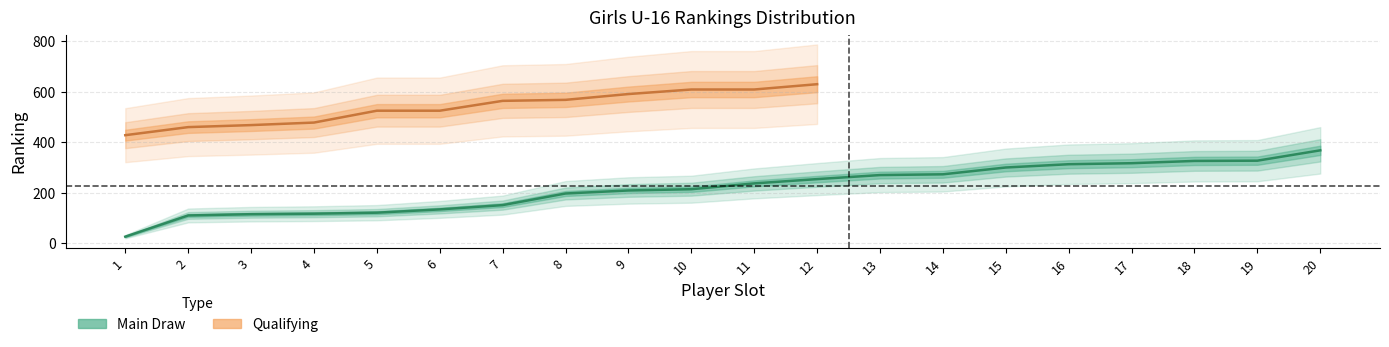

What is the difference between the maximum and minimum values?

342